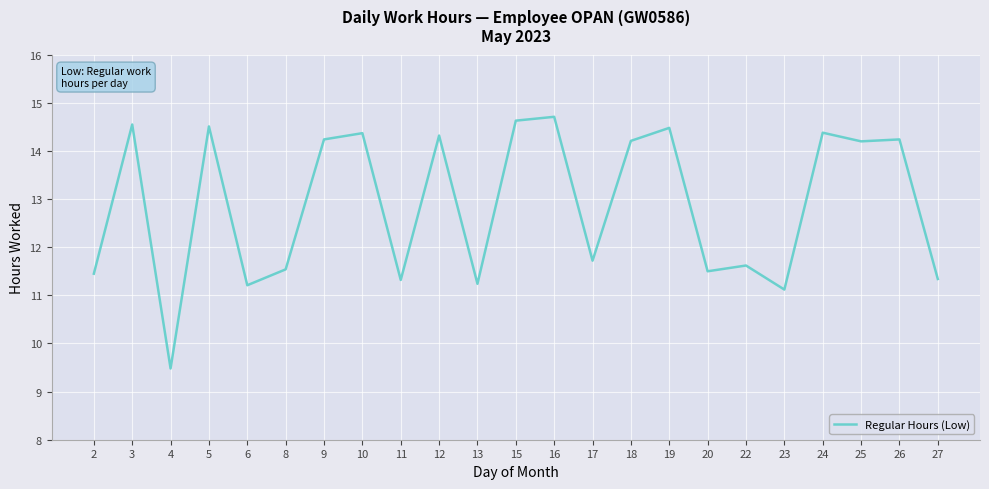

What is the ratio of the value at 27 to the value at 24?

0.8